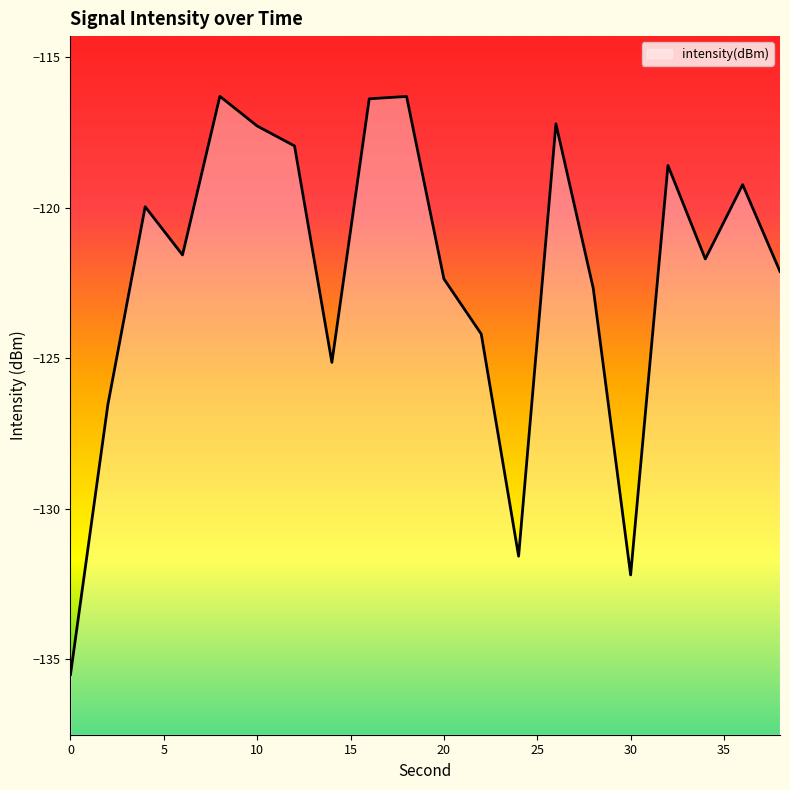

How many lines are shown in the chart?

1